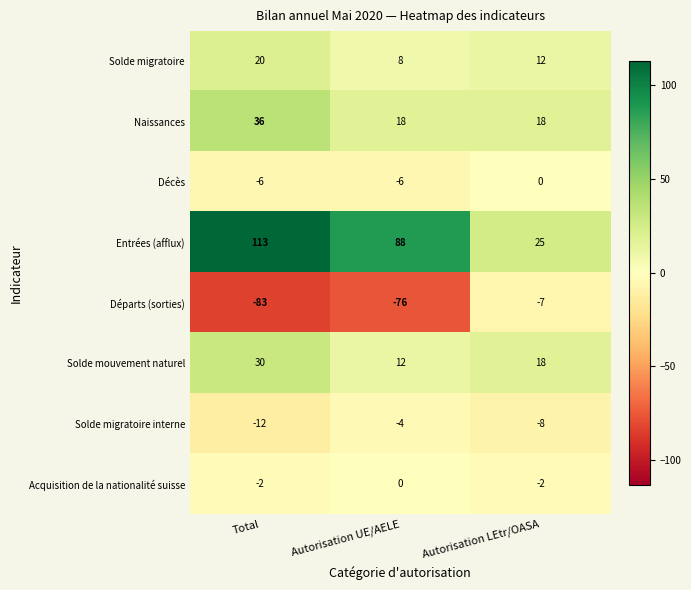

At which category does the chart reach its minimum across all series?

Total